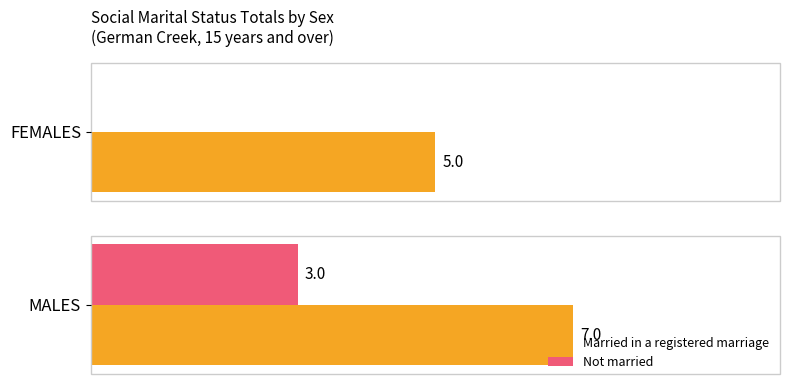

Where is Not married nearest to the value 1?

FEMALES